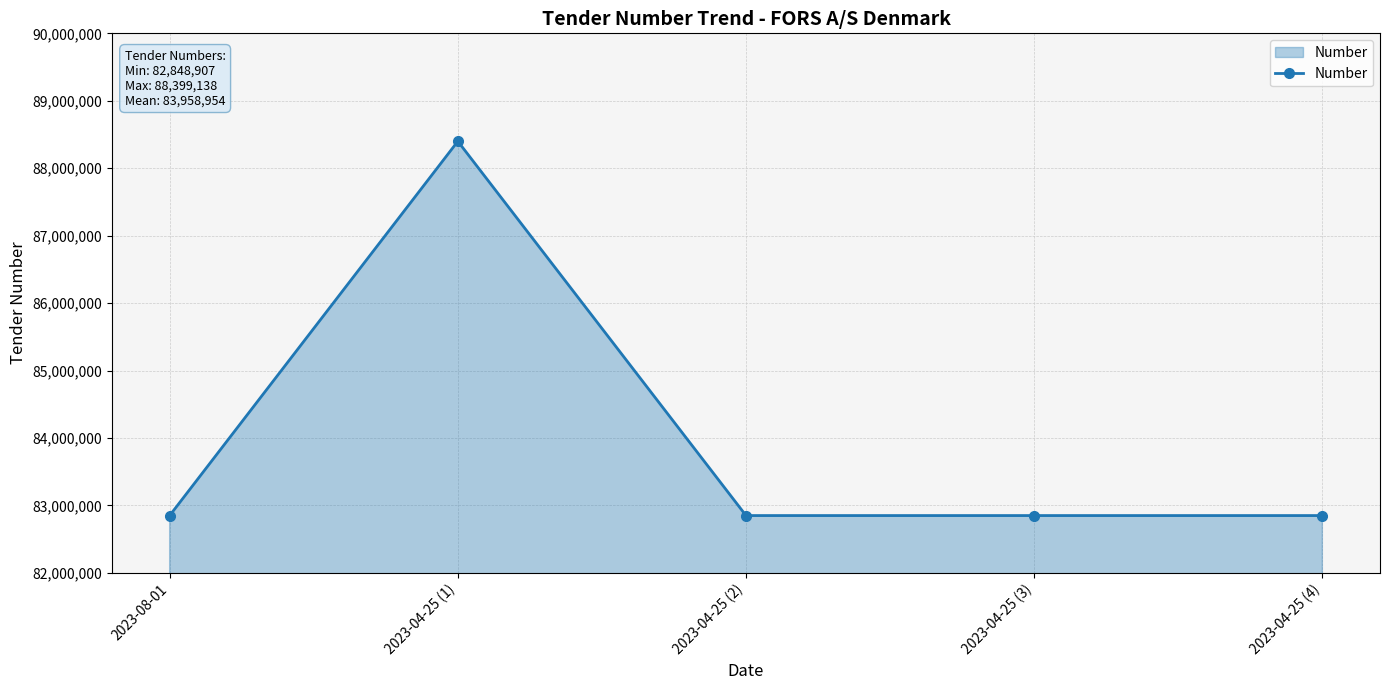

Approximately how many times larger is the value at 2023-04-25 (4) compared to 2023-08-01?

1.0